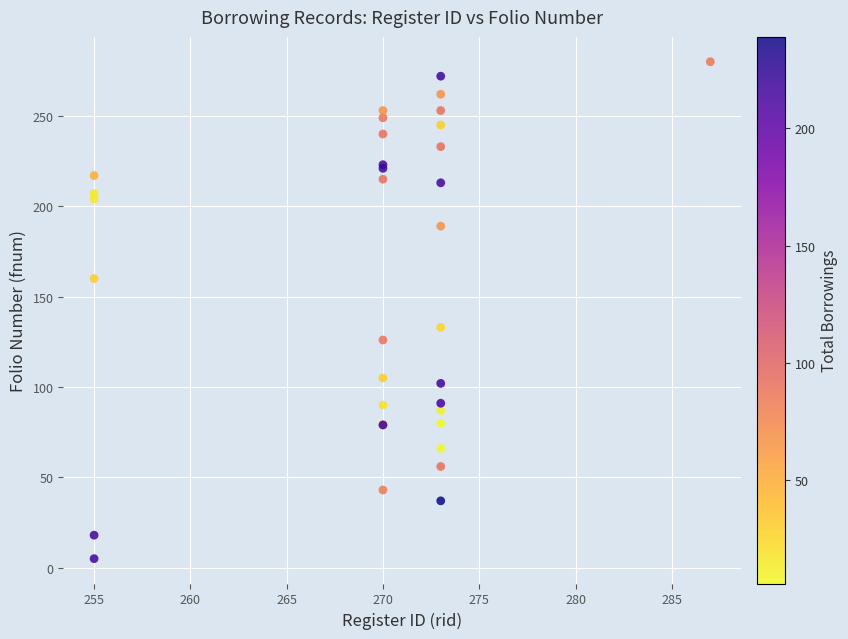

What Y value in the scatter plot is closest to 142?

133